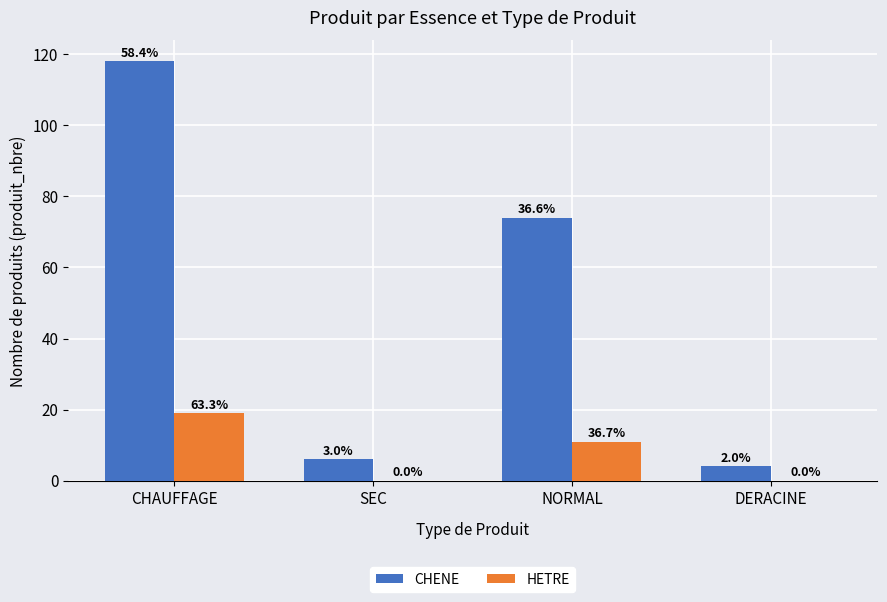

How many groups of bars are there?

4